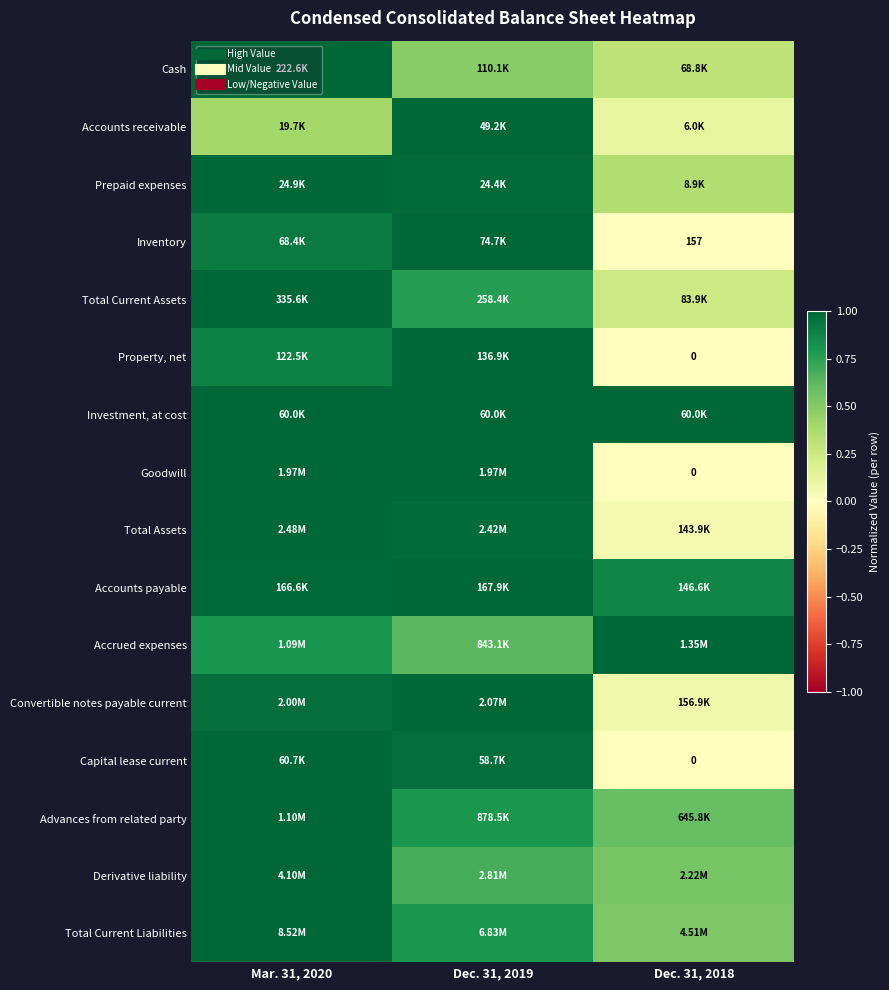

What is the spread (max minus min) of values at Mar. 31, 2020?

0.6